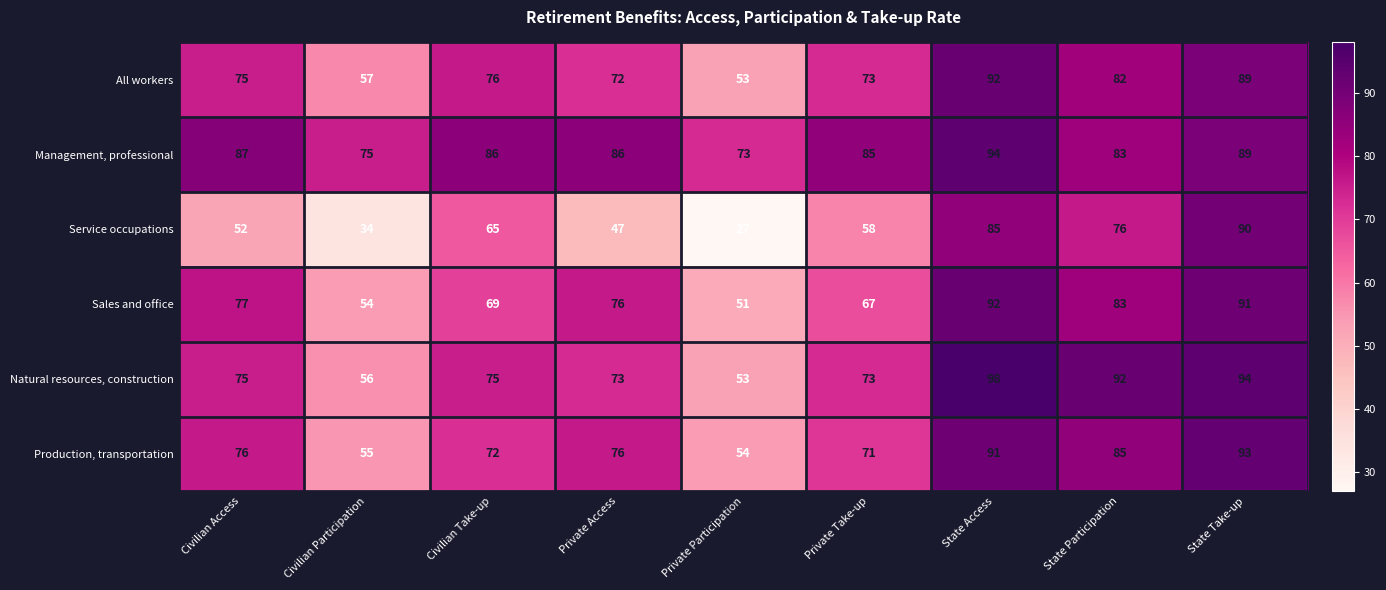

How many data points does each series have?

9